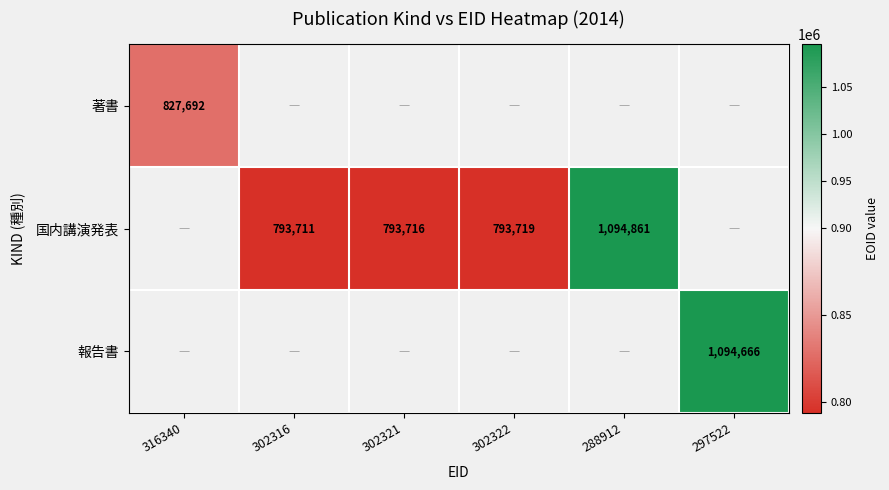

The value of 国内講演発表 at 302322 is 793719. True or false?

True